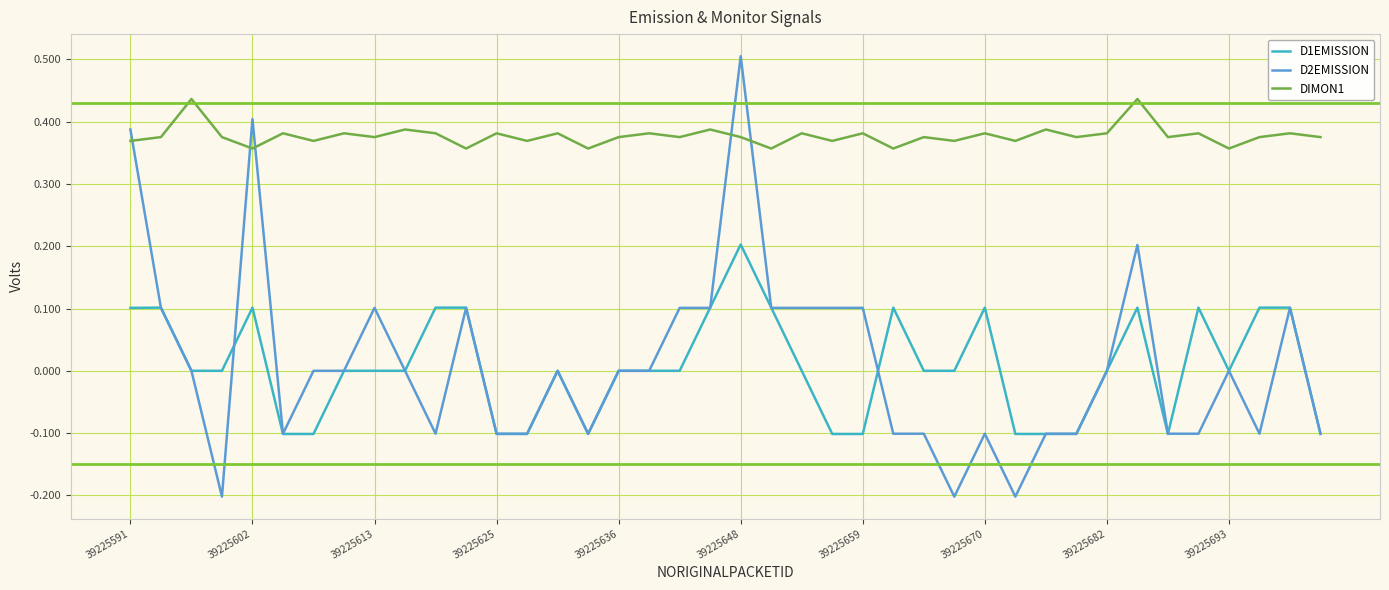

What is the greatest value displayed?

0.5